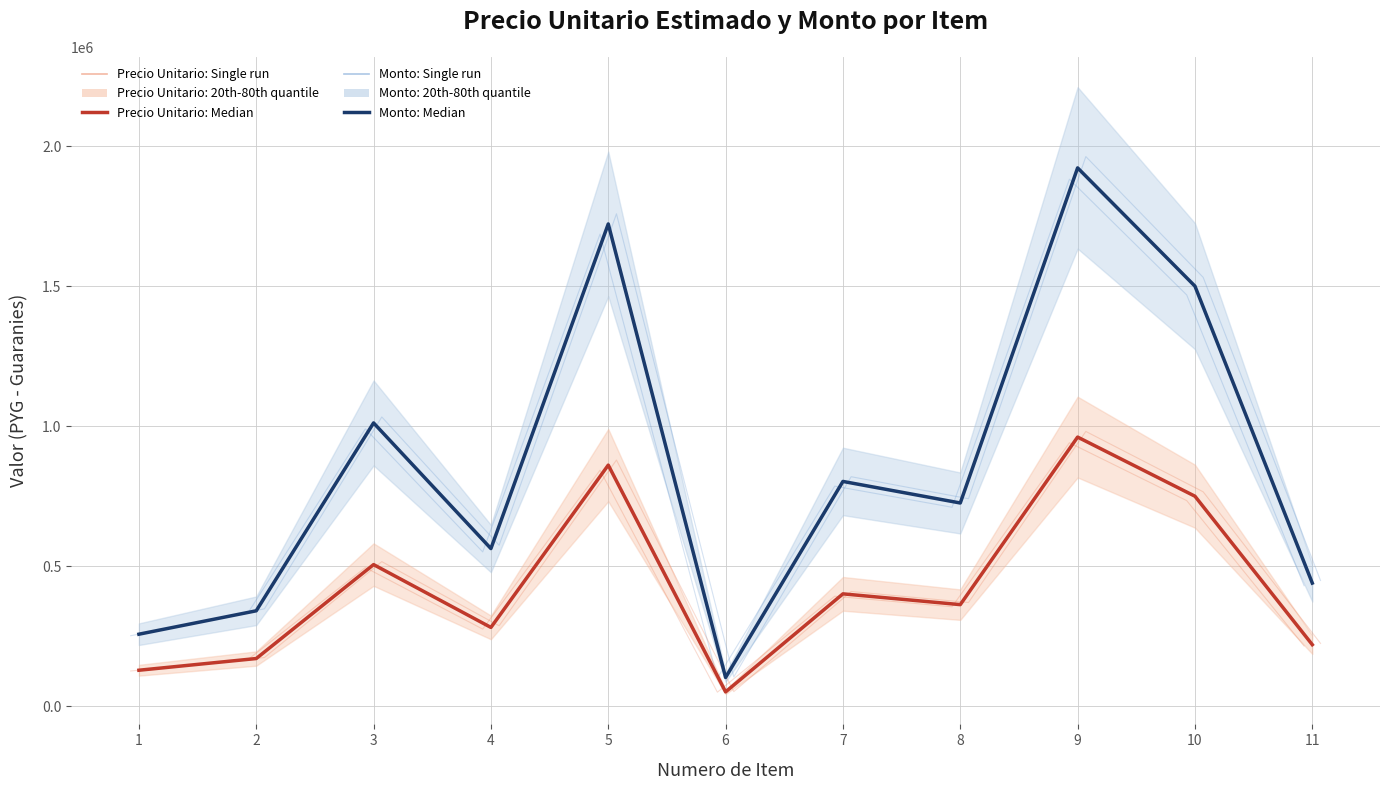

The precio_unitario_estimado (Median) series shows 275232 at 3. True or false?

False